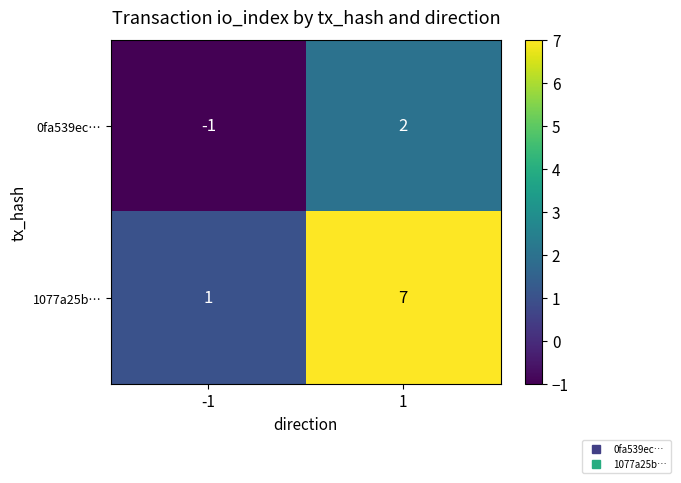

Which series changed the most between -1 and 1?

1077a25b…